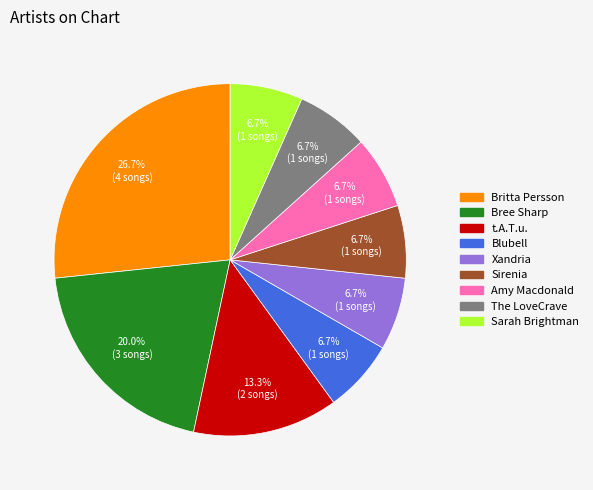

Is there any slice that represents more than half of the pie?

No